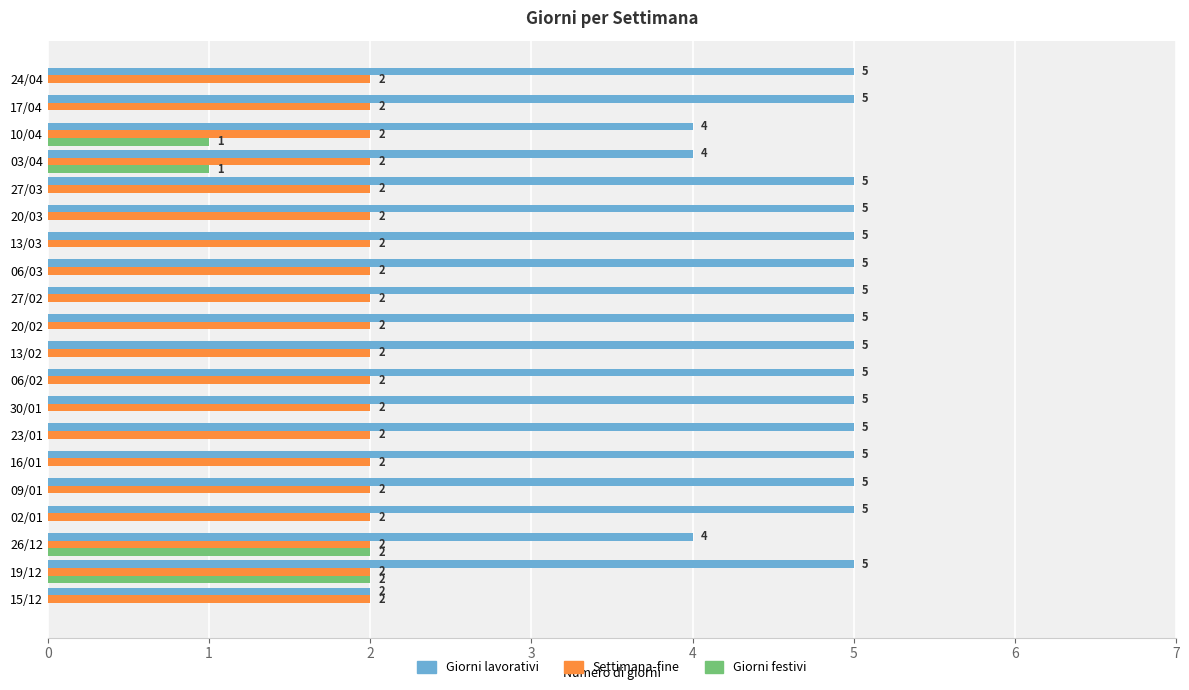

How many Giorni lavorativi values are between 5 and 6?

16